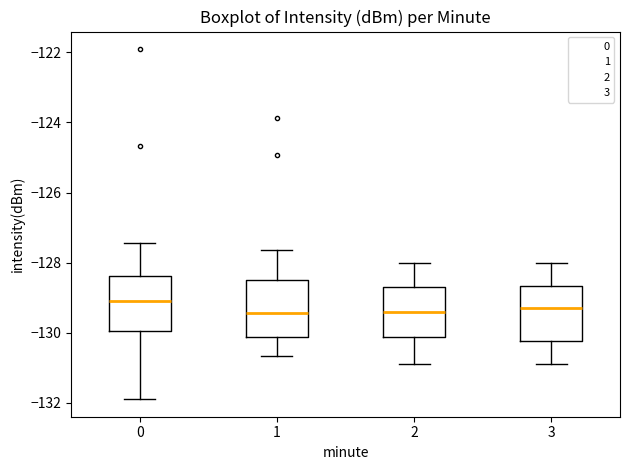

Reading left to right, read every box against the y-axis: the position of its median line, the range the box covers, and the ends of its whiskers. The values are not printed on the chart, so give them approximately, as read against the axis.

0: median -129.0, box -130.0 to -128.4, whiskers -132.0 to -127.4
1: median -129.4, box -130.2 to -128.4, whiskers -130.6 to -127.6
2: median -129.4, box -130.2 to -128.8, whiskers -131.0 to -128.0
3: median -129.2, box -130.2 to -128.6, whiskers -131.0 to -128.0